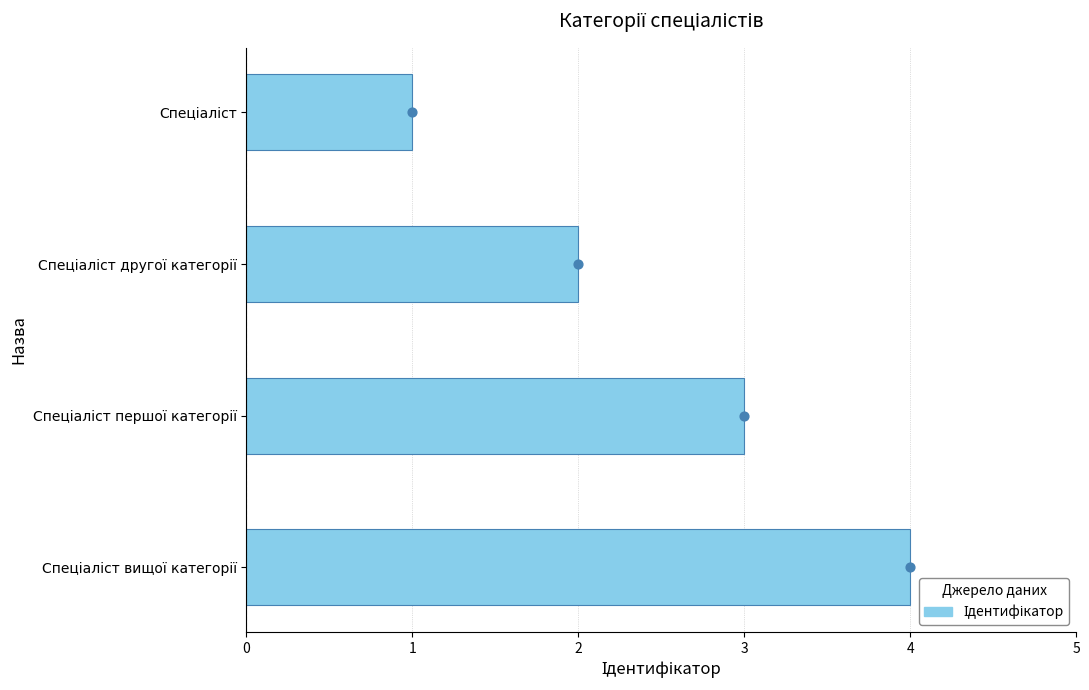

What is the change in value from −1 to 2?

+3